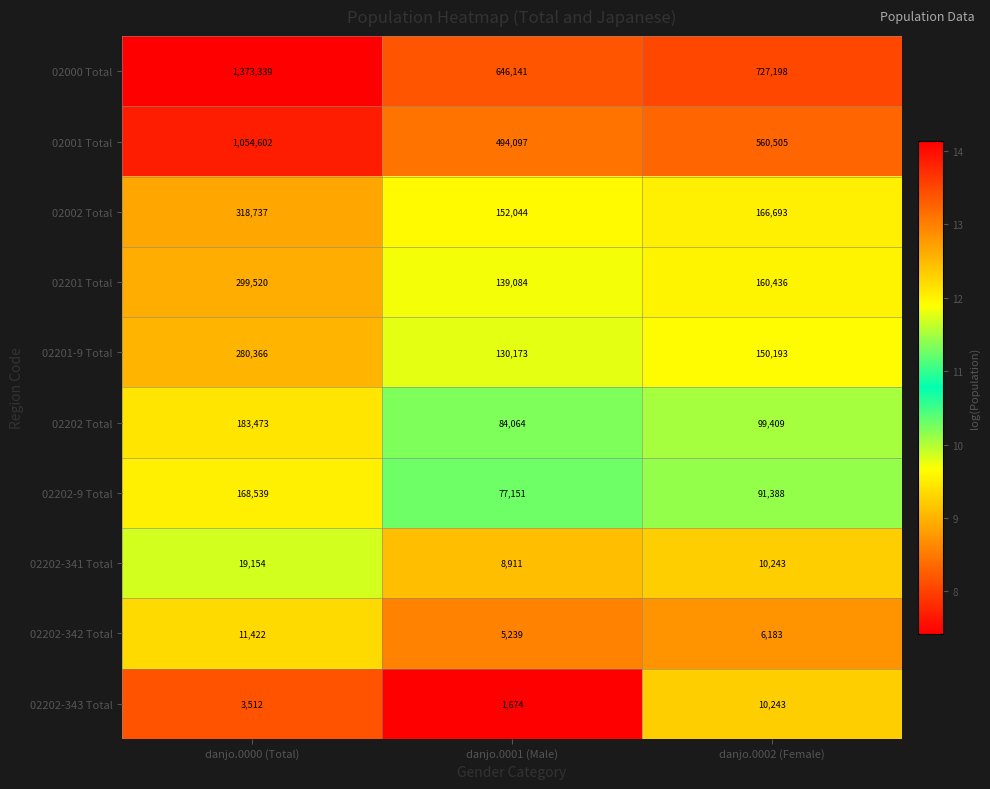

Which series has the largest total across all categories?

02000 Total